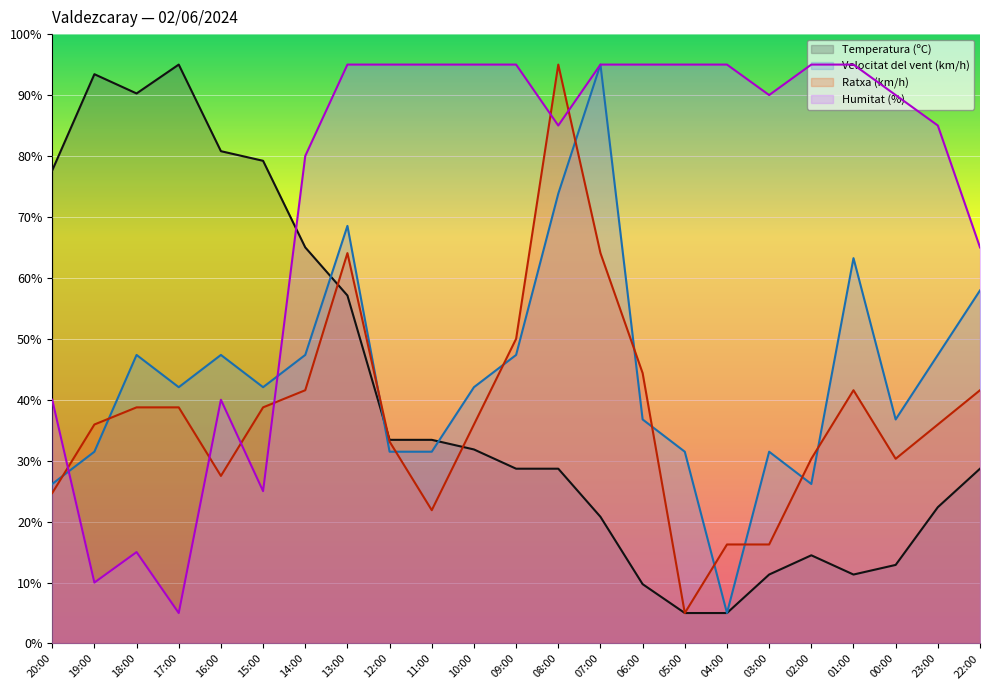

Rank the series at 23:00 from lowest to highest value.

Temperatura (ºC), Ratxa (km/h), Velocitat del vent (km/h), Humitat (%)